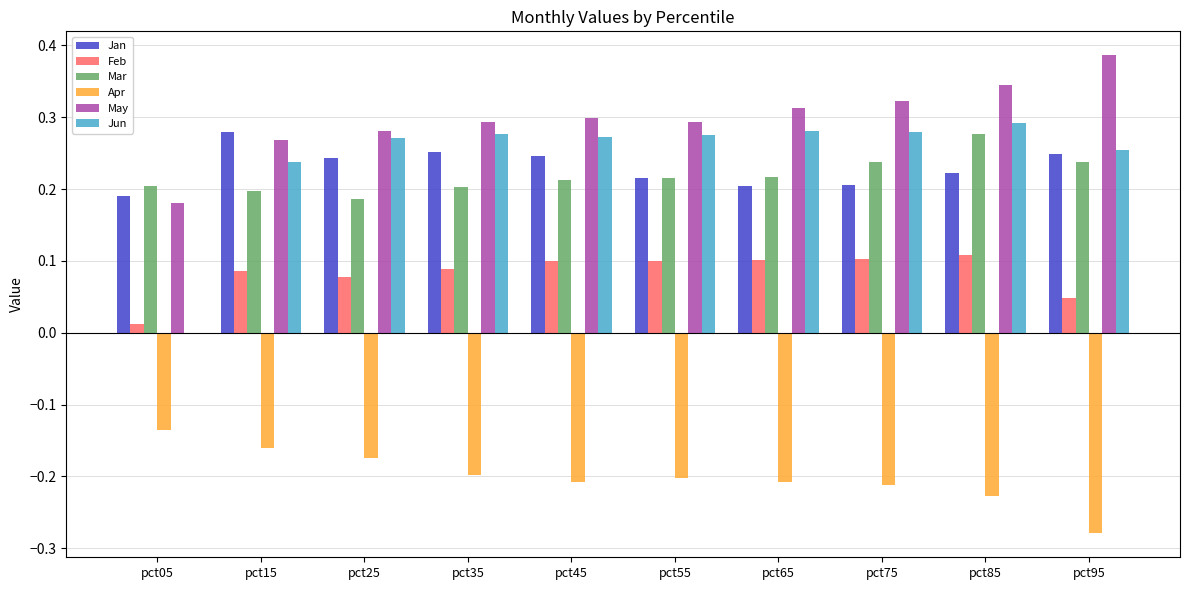

At which category is the sum across all series the highest?

pct85